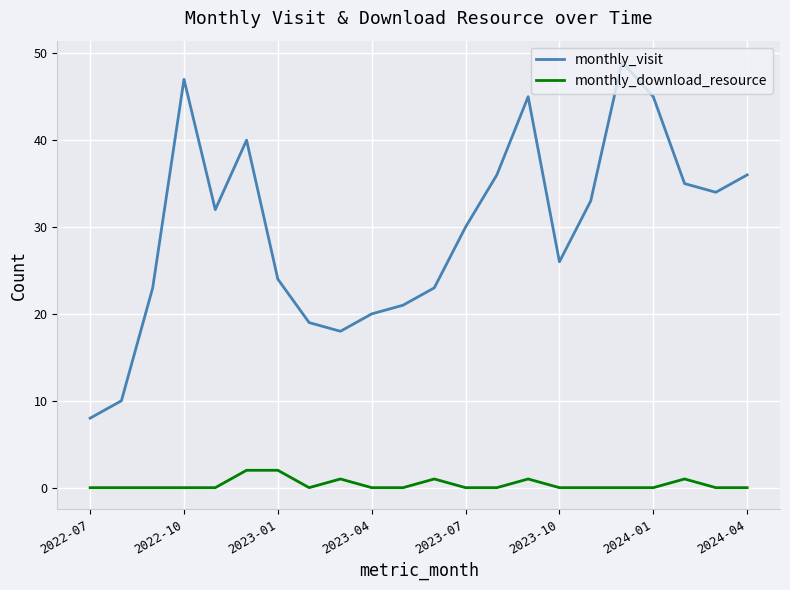

True or false: monthly_download_resource and monthly_visit cross at least once.

False